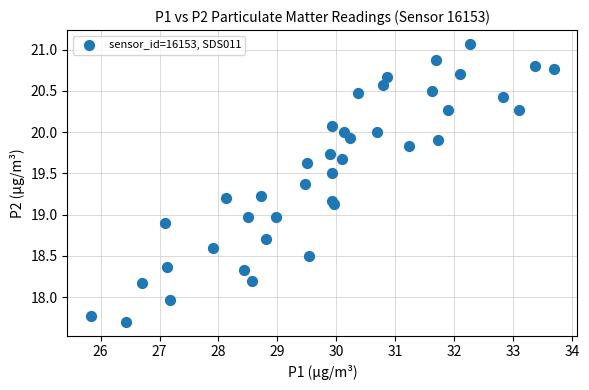

What is the range of Y values (max minus min)?

3.4